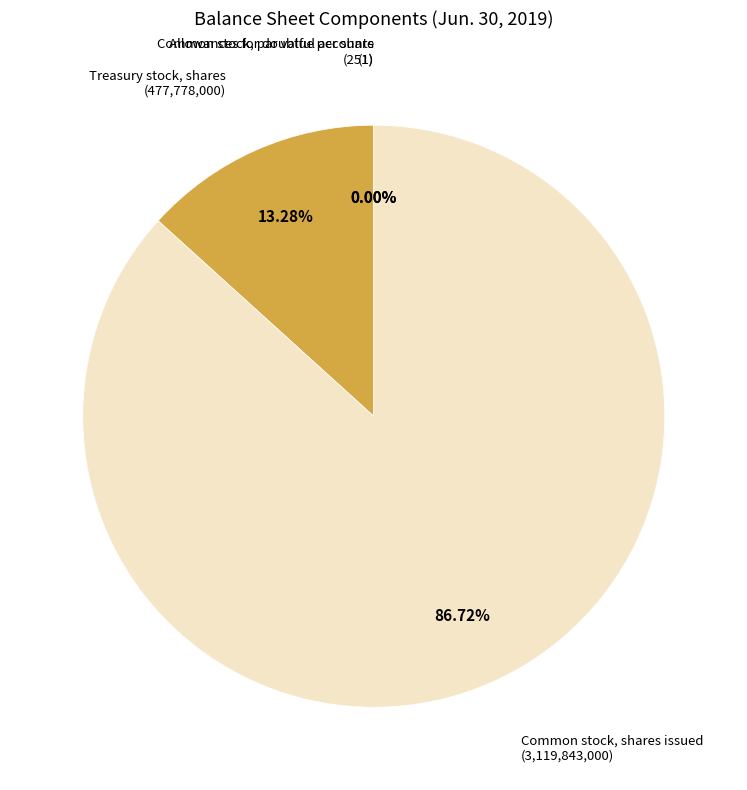

What is the change in value from Common stock, par value per share to Treasury stock, shares?

+477777999